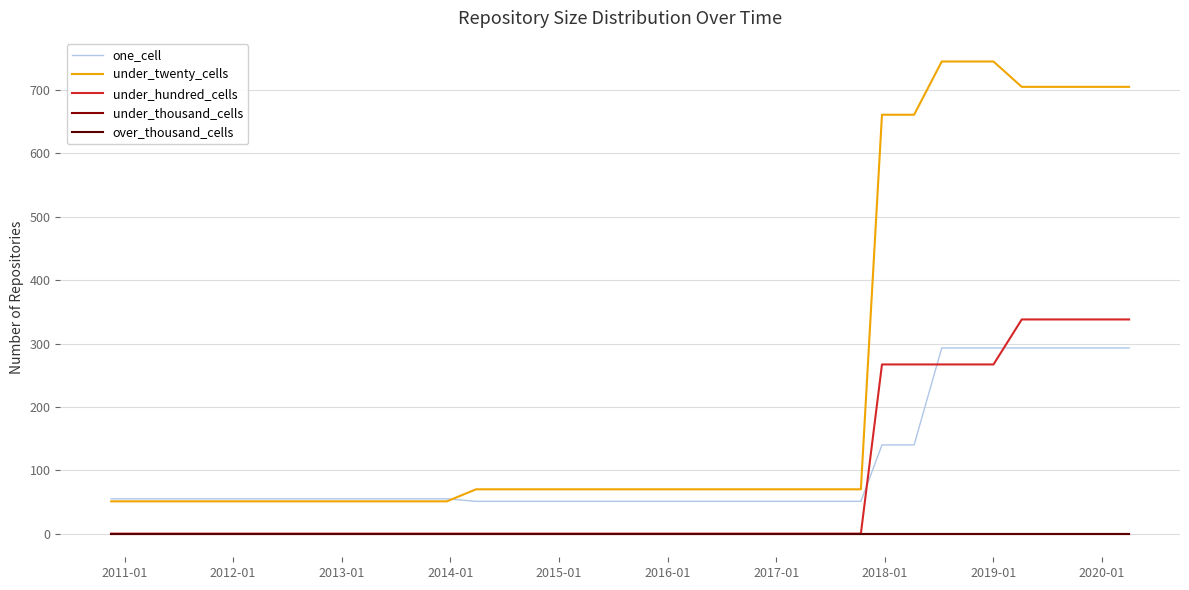

Reading left to right, extract all data points from this chart.

one_cell: 55	55	55	55	55	55	55	55	55	55	55	55	55	55	51	51	51	51	51	51	51	51	51	51	51	51	51	51	140	140	293	293	293	293	293	293	293	293
under_twenty_cells: 51	51	51	51	51	51	51	51	51	51	51	51	51	51	70	70	70	70	70	70	70	70	70	70	70	70	70	70	661	661	745	745	745	705	705	705	705	705
under_hundred_cells: 0	0	0	0	0	0	0	0	0	0	0	0	0	0	0	0	0	0	0	0	0	0	0	0	0	0	0	0	267	267	267	267	267	338	338	338	338	338
under_thousand_cells: 0	0	0	0	0	0	0	0	0	0	0	0	0	0	0	0	0	0	0	0	0	0	0	0	0	0	0	0	0	0	0	0	0	0	0	0	0	0
over_thousand_cells: 0	0	0	0	0	0	0	0	0	0	0	0	0	0	0	0	0	0	0	0	0	0	0	0	0	0	0	0	0	0	0	0	0	0	0	0	0	0